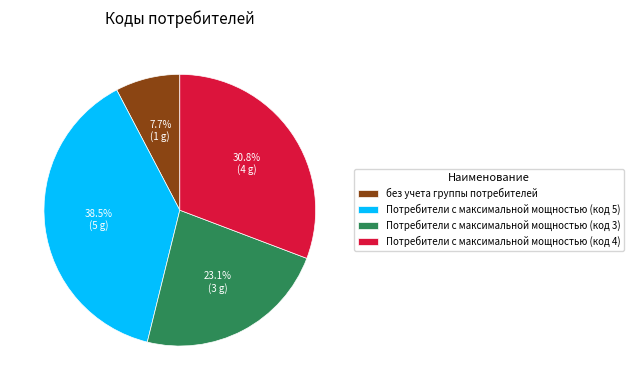

What is the total percentage of Потребители с максимальной мощностью (код 3) and Потребители с максимальной мощностью (код 4)?

53.8%